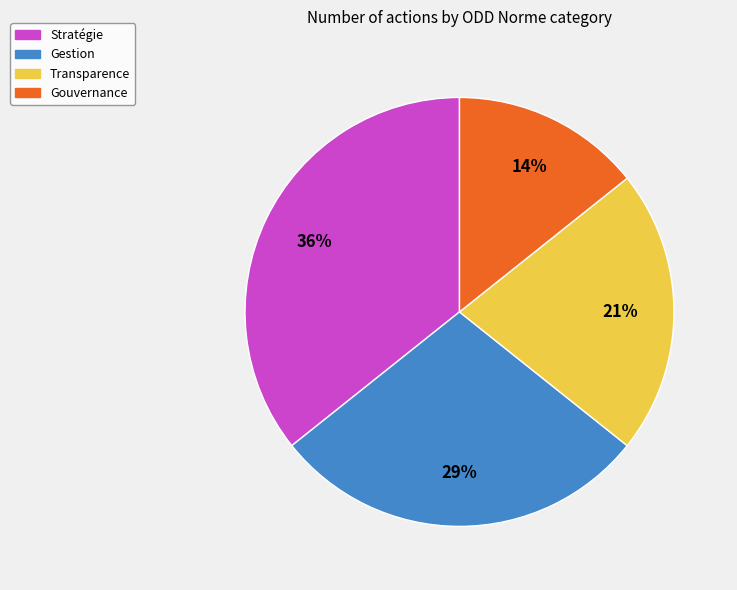

Which has a higher value, Gestion or Transparence?

Gestion